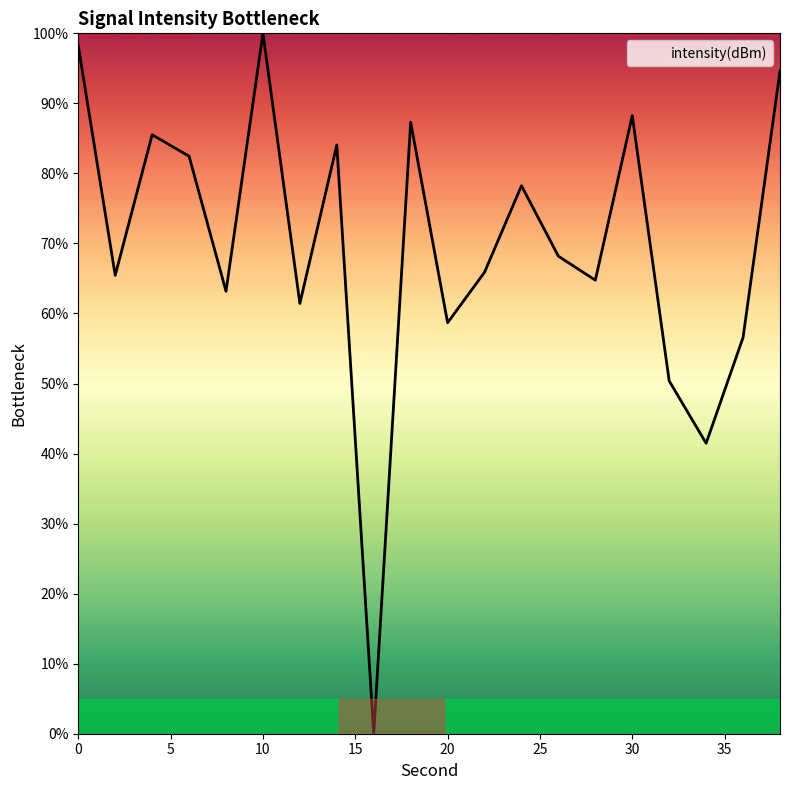

How many values are below 68?

10